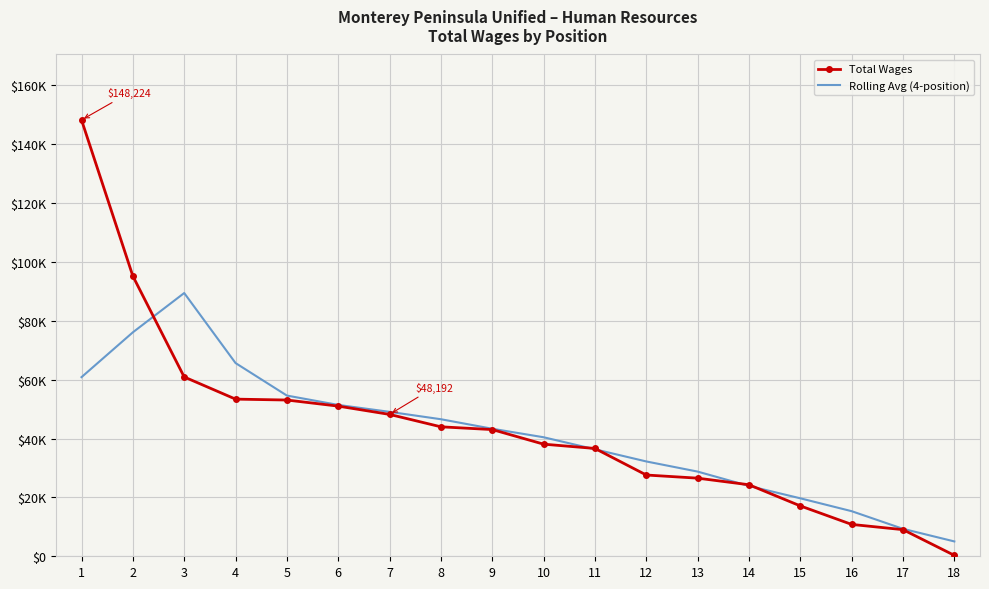

Reading right to left, transcribe all the data shown in this chart.

Total Wages: 314.0	9042.0	10823.0	17113.0	24298.0	26538.0	27604.0	36626.0	38084.0	43042.0	43977.0	48192.0	51007.0	53078.0	53384.0	60913.0	95181.0	148224.0
Rolling Avg (4-position): 5044.8	9323.0	15319.0	19693.0	23888.2	28766.5	32213.0	36339.0	40432.2	43323.8	46554.5	49063.5	51415.2	54595.5	65639.0	89425.5	76079.5	60851.2